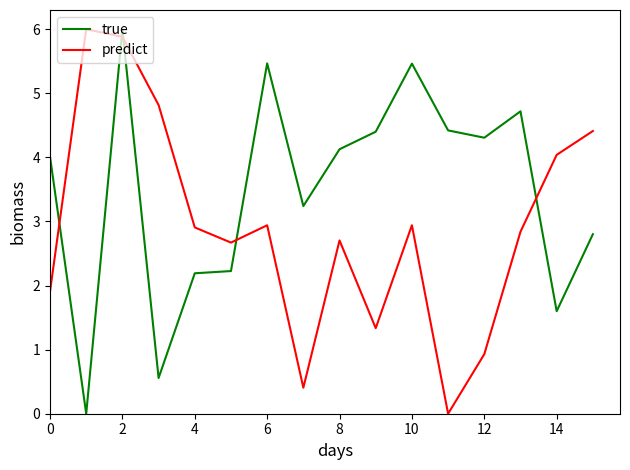

What is the maximum value shown in the chart?

6.0